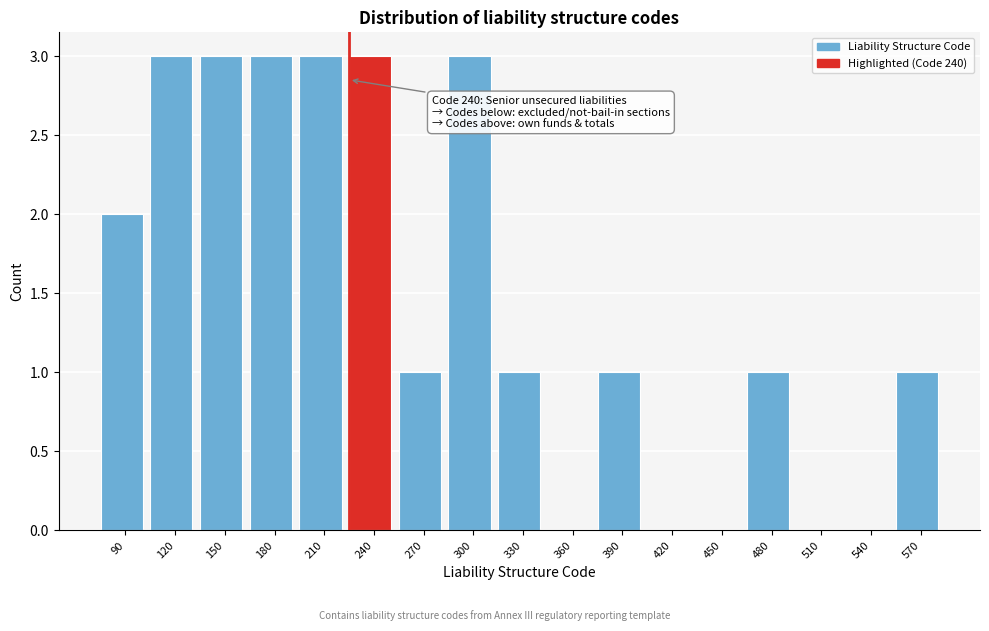

Reading right to left, what are all the values shown in this chart?

570=1	540=0	510=0	480=1	450=0	420=0	390=1	360=0	330=1	300=3	270=1	240=3	210=3	180=3	150=3	120=3	90=2